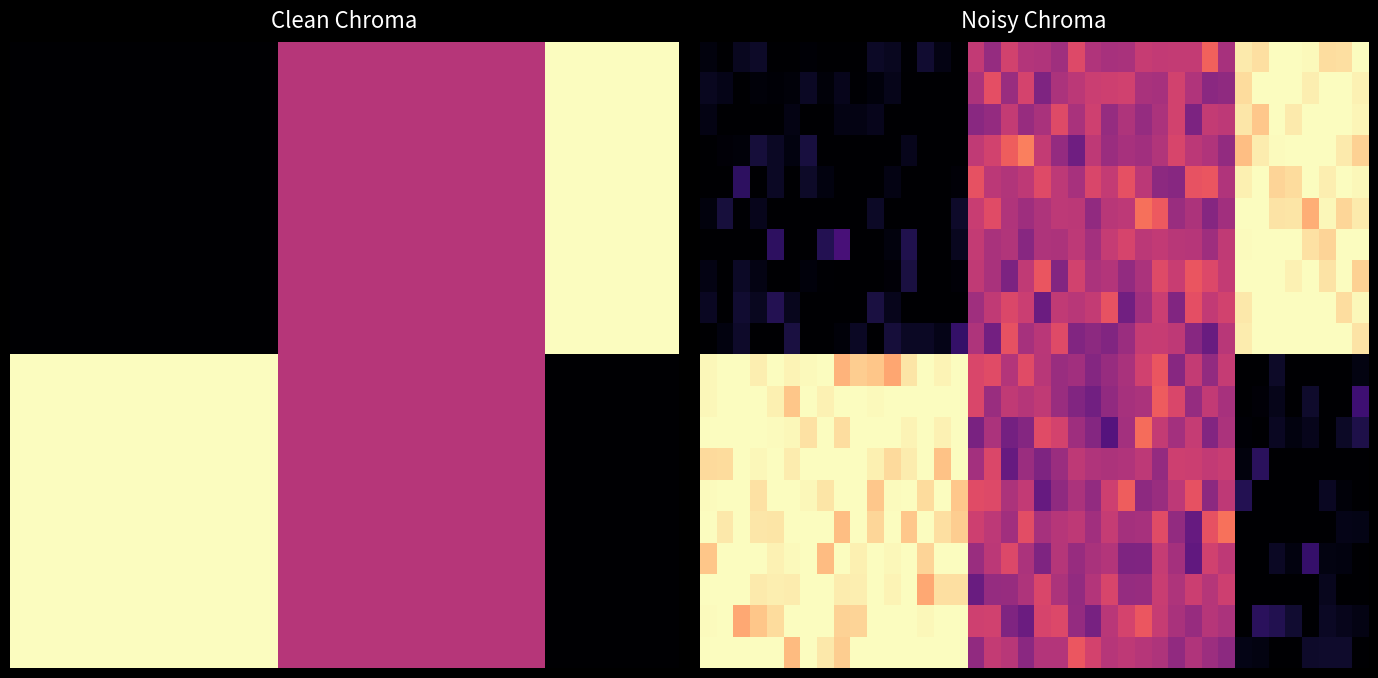

True or false: 0.0 has a value of -0.3 at 15.

False